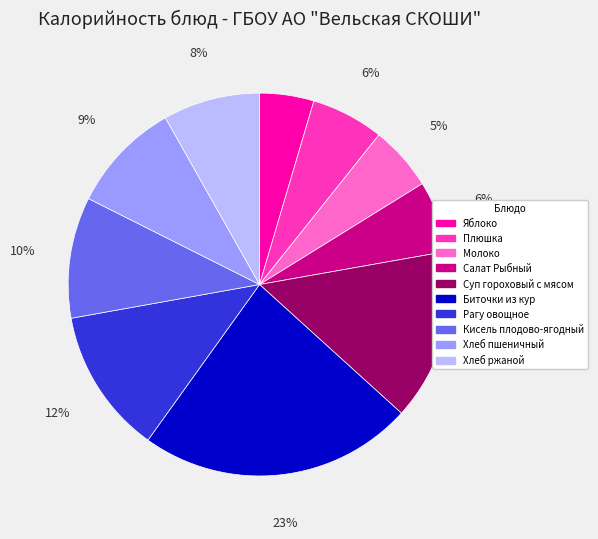

Is the sum of Яблоко and Рагу овощное greater than half?

No